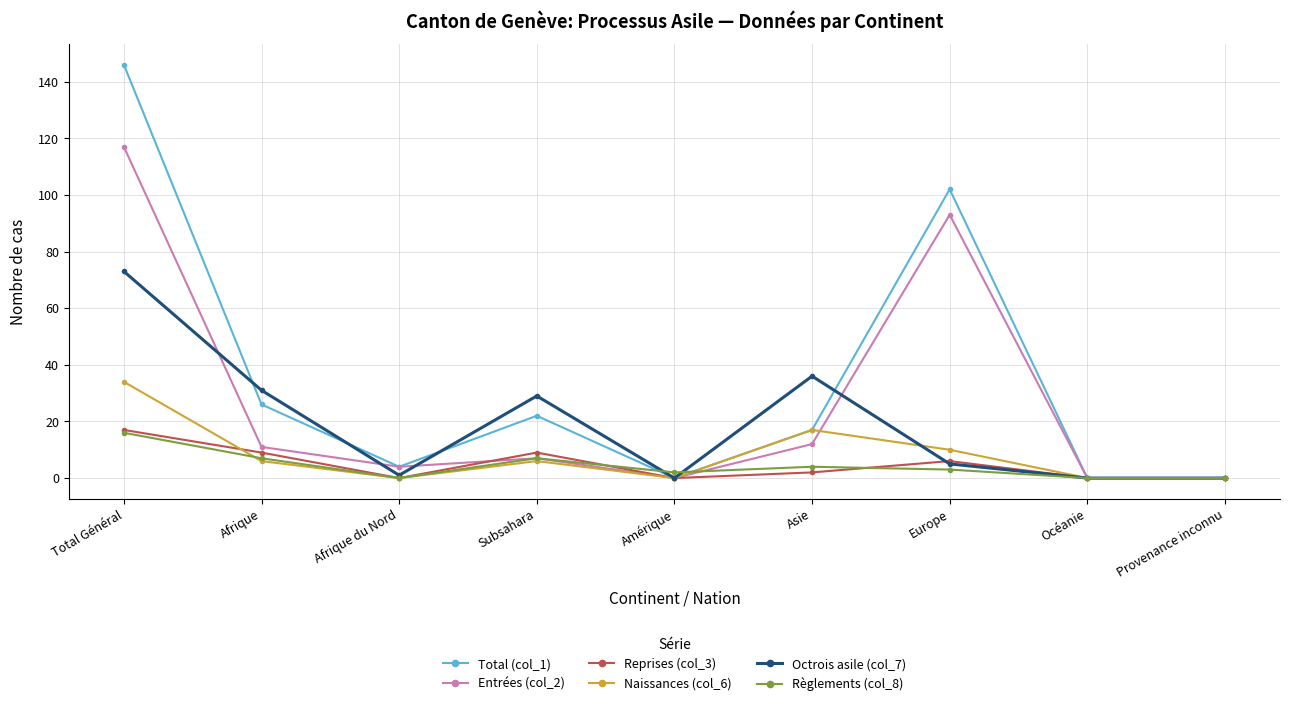

True or false: Reprises (col_3) and Entrées (col_2) cross at least once.

True